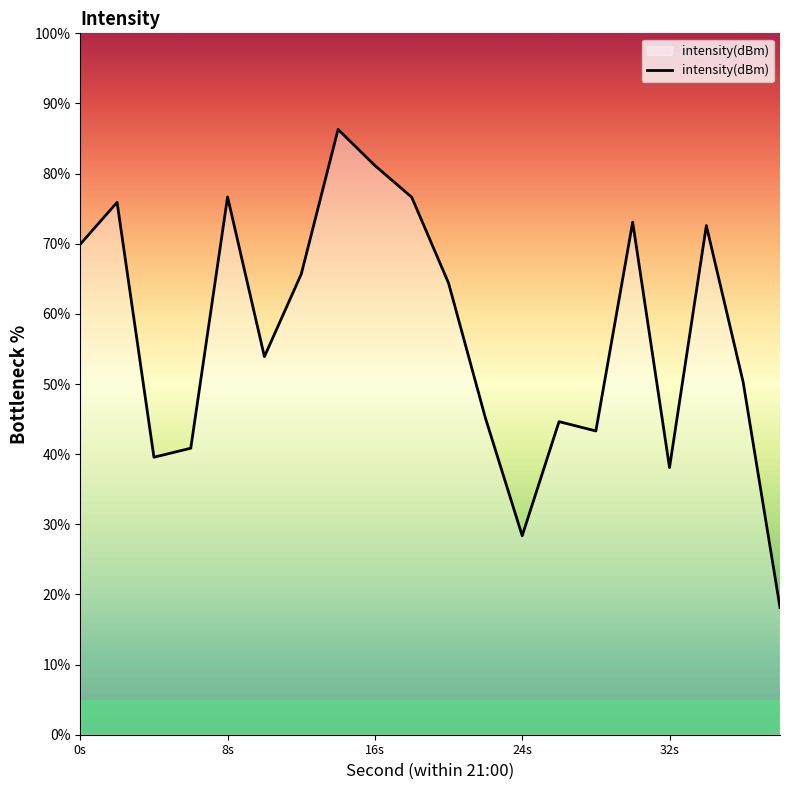

What is the minimum value shown in the chart?

18.1